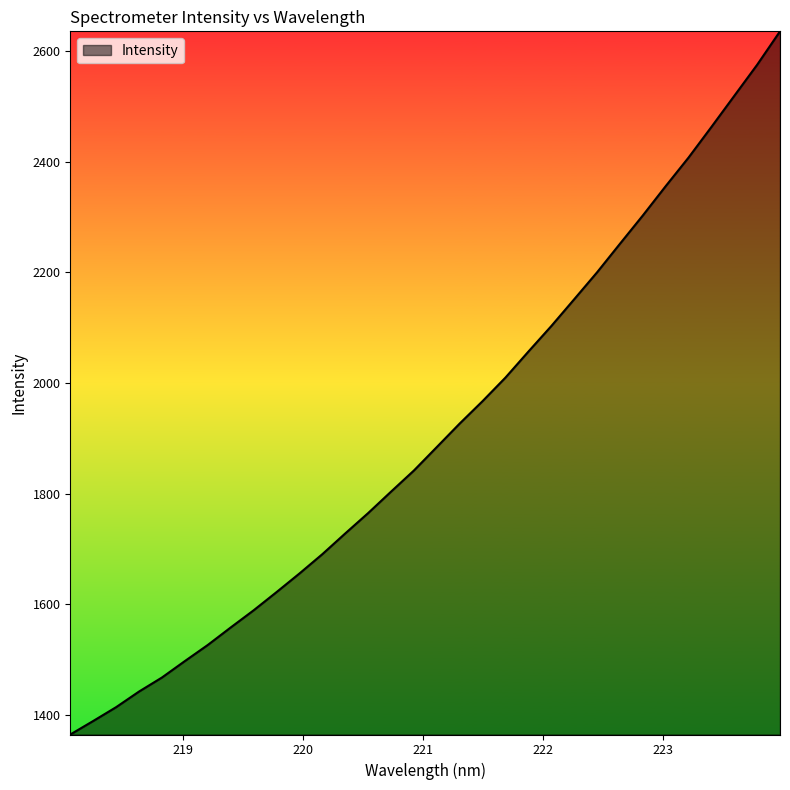

Does the chart display data point markers on the line(s)?

No